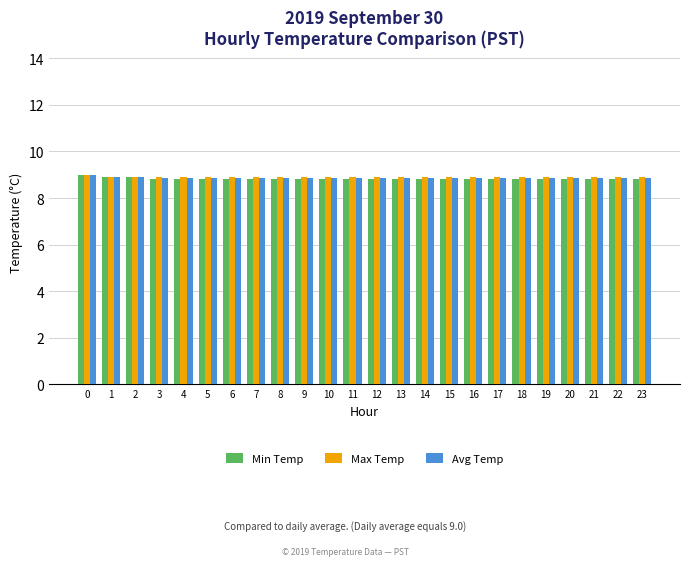

How many groups of bars are there?

24